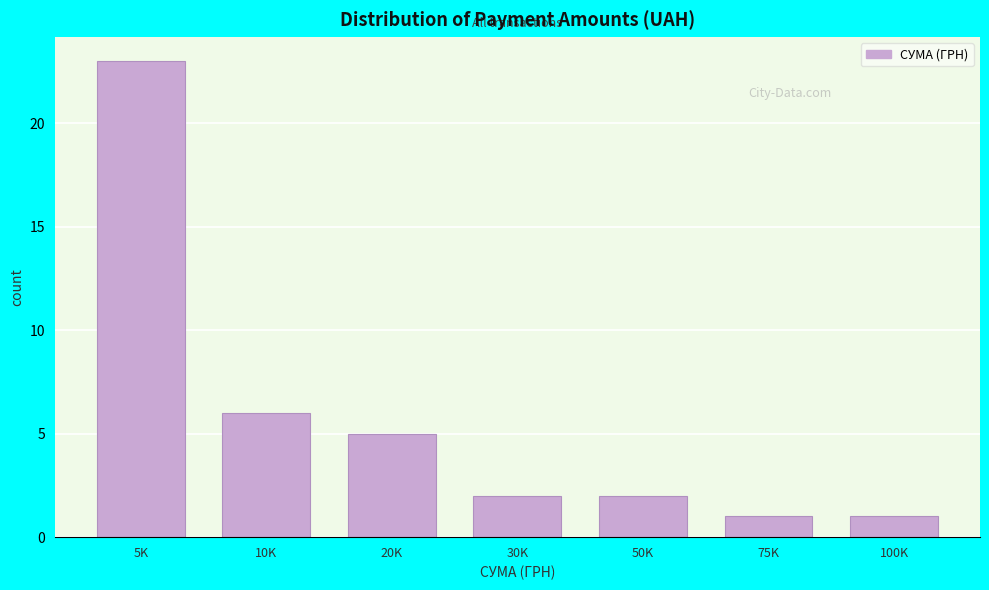

Reading left to right, what are all the values shown in this chart?

5K=23	10K=6	20K=5	30K=2	50K=2	75K=1	100K=1